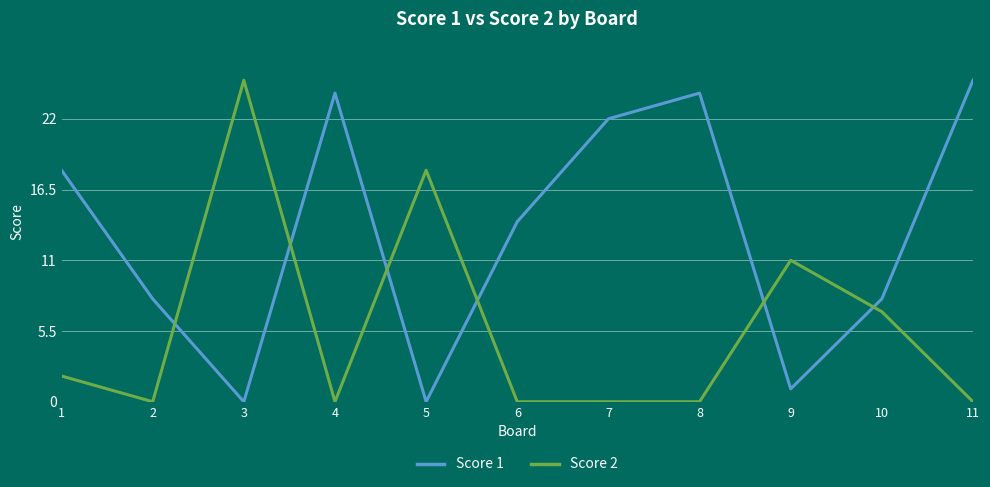

Reading right to left, extract all data points from this chart.

Score 1: 11=25	10=8	9=1	8=24	7=22	6=14	5=0	4=24	3=0	2=8	1=18
Score 2: 11=0	10=7	9=11	8=0	7=0	6=0	5=18	4=0	3=25	2=0	1=2